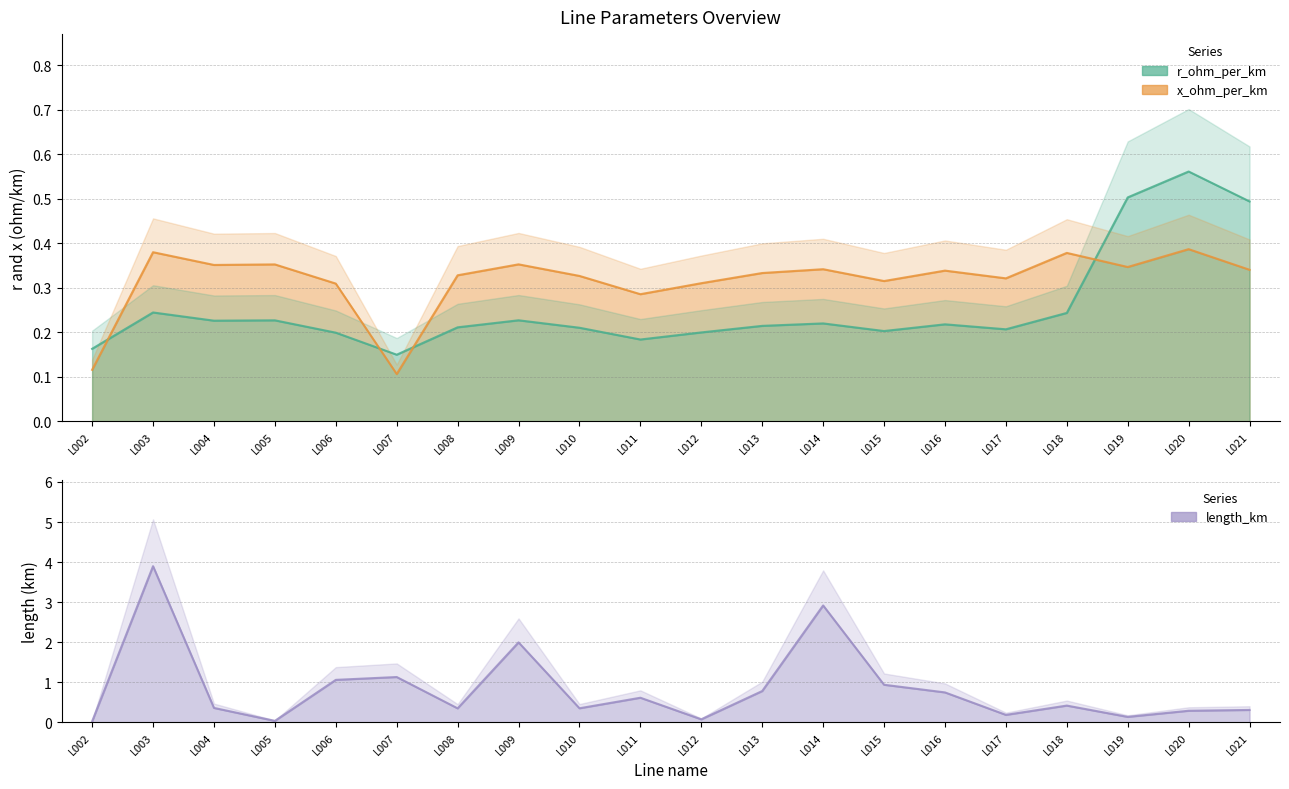

What is the lowest value of the r_ohm_per_km series?

0.1